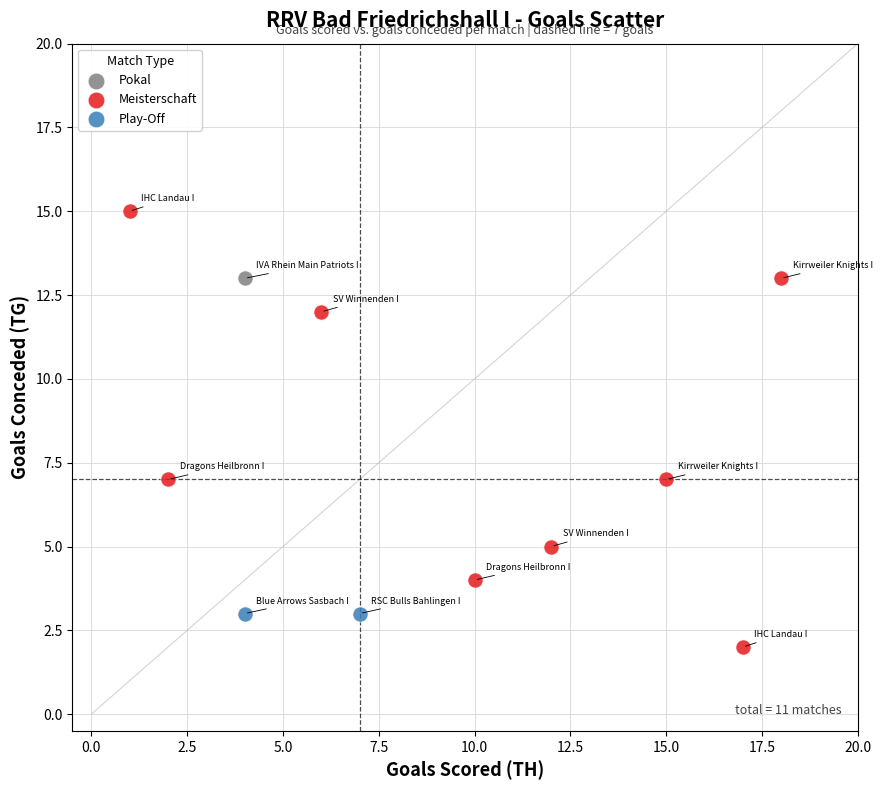

Which series reaches the maximum Y coordinate?

Meisterschaft